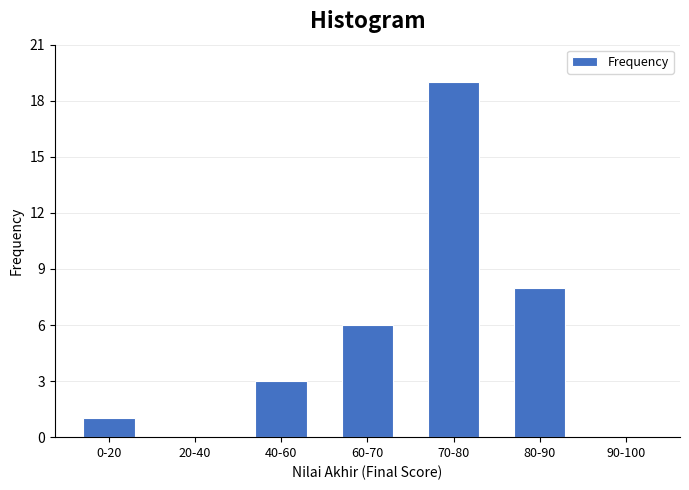

Reading left to right, list all the values displayed in this chart.

0-20=1	20-40=0	40-60=3	60-70=6	70-80=19	80-90=8	90-100=0